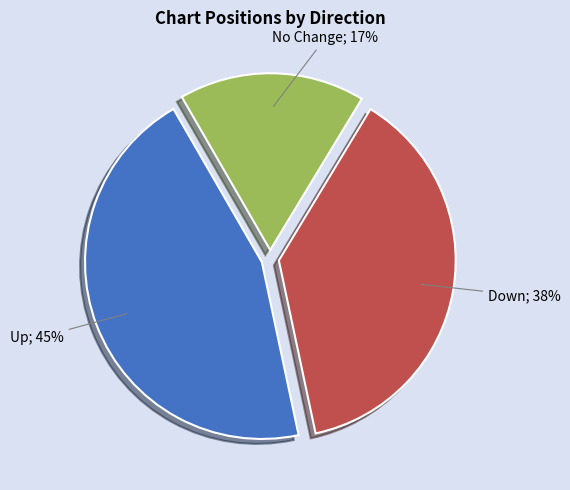

How many slices are in this pie chart?

3